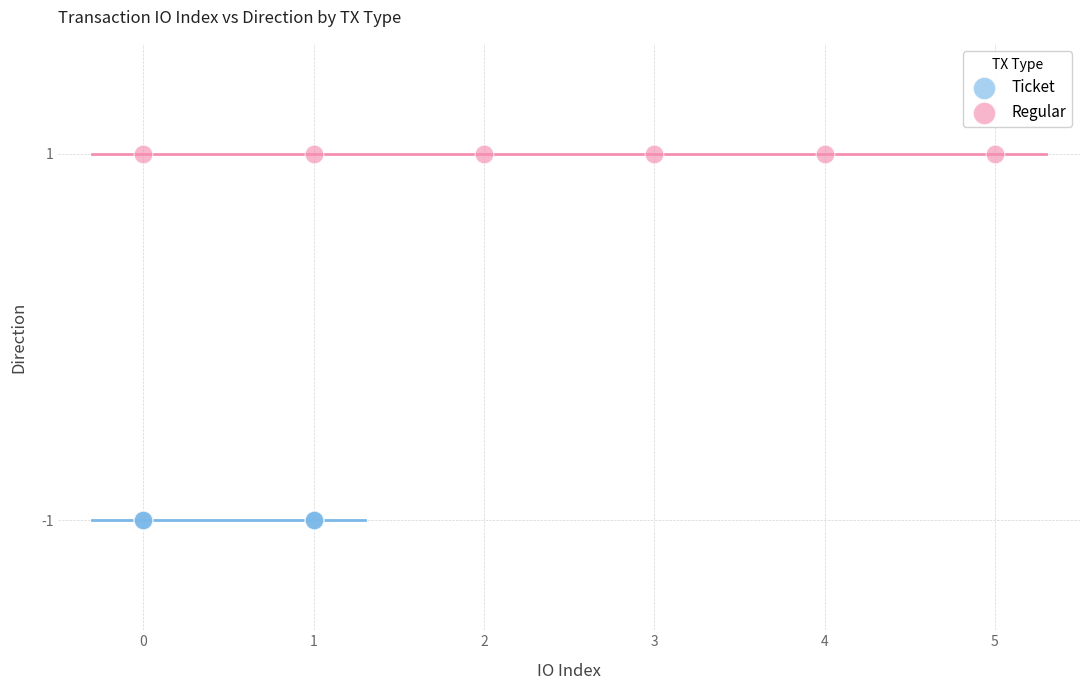

What are all the series names shown in the legend?

Ticket, Regular